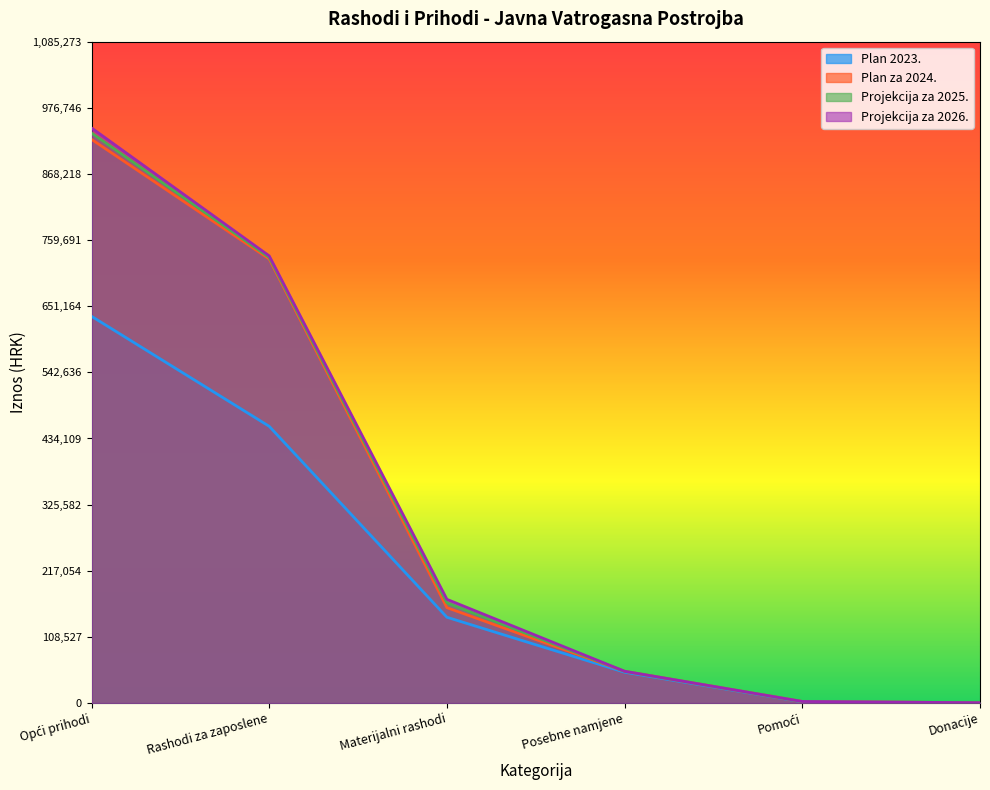

How many data points in Plan 2023. are above 140708?

2